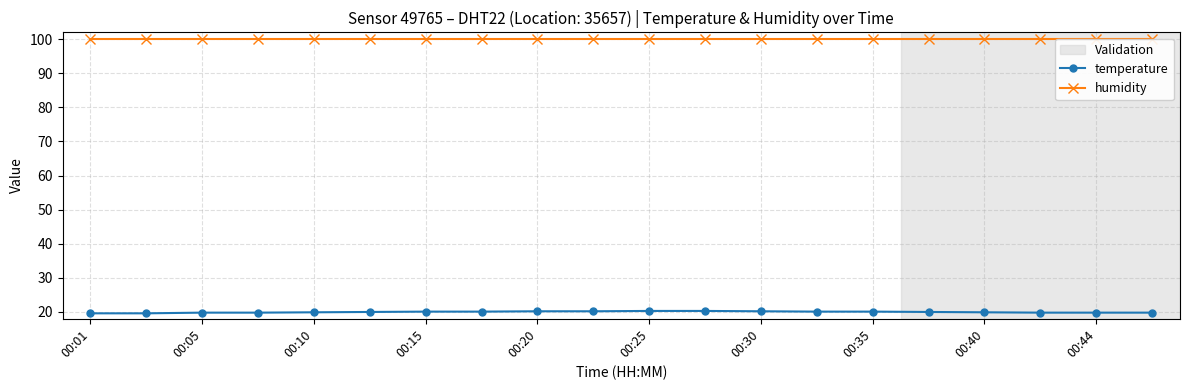

Read the temperature value at 00:40.

19.9